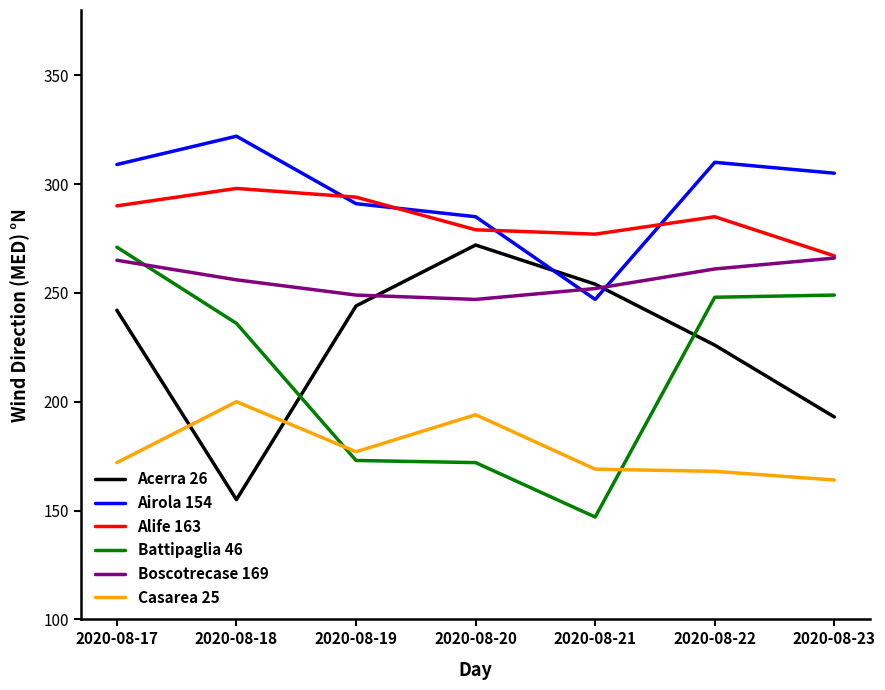

Is it true that Acerra 26 equals 226 at 2020-08-22?

True